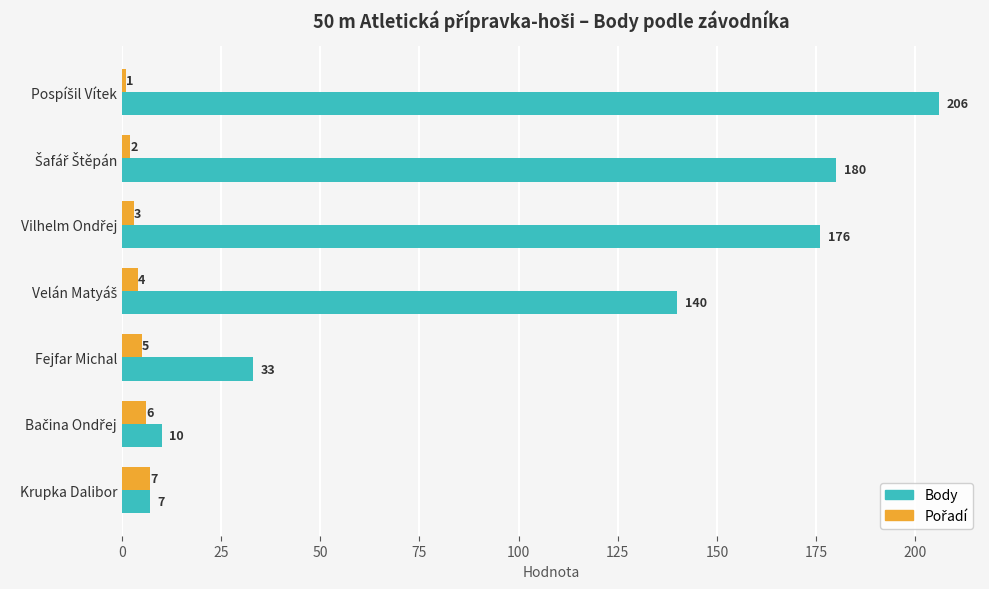

What is the difference between the maximum and second lowest values in the Body series?

196